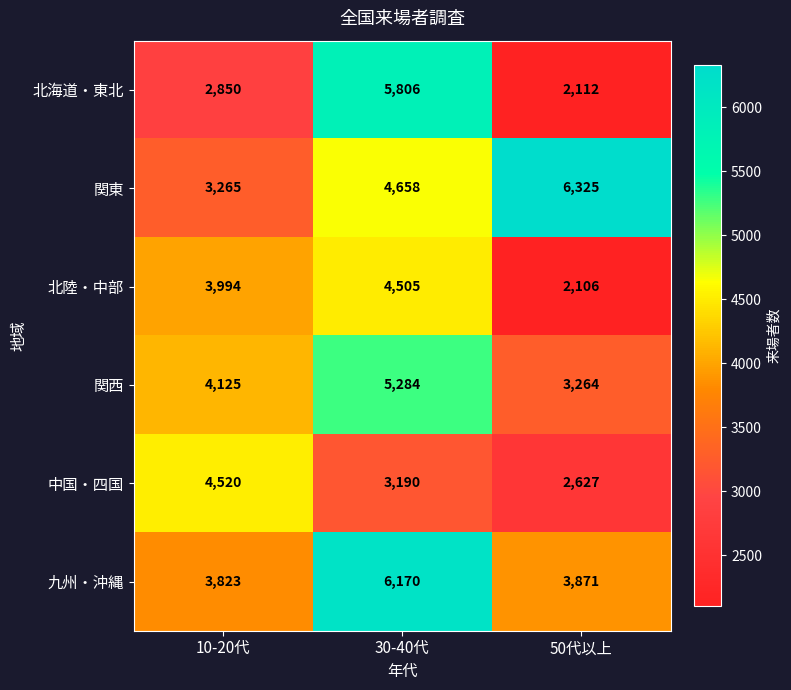

What is the difference between the highest and lowest values at 10-20代?

1670